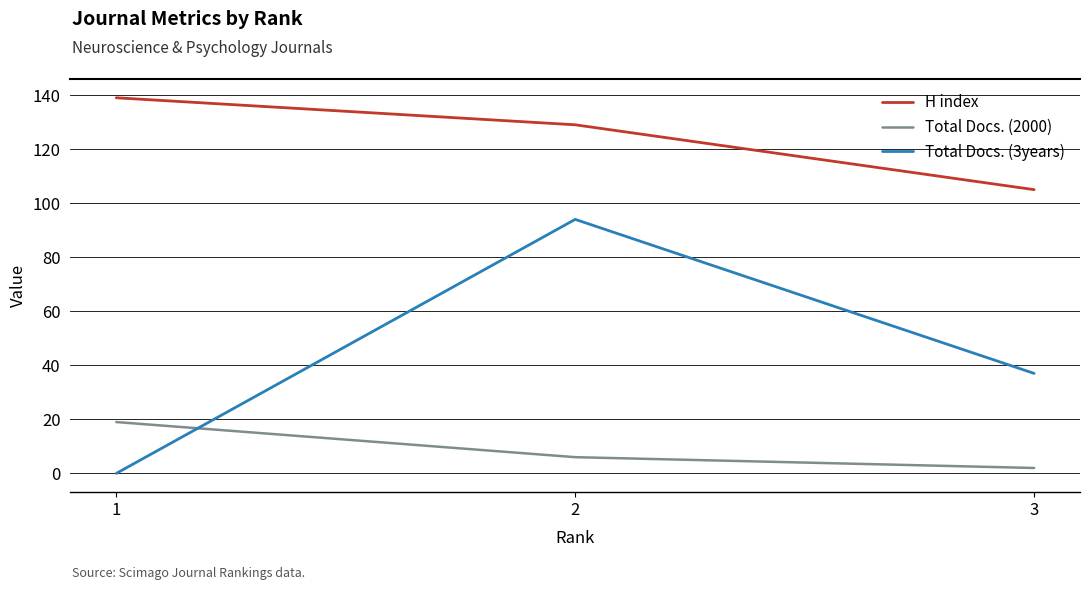

What value does the Total Docs. (2000) series have at 1, to the nearest 10?

20